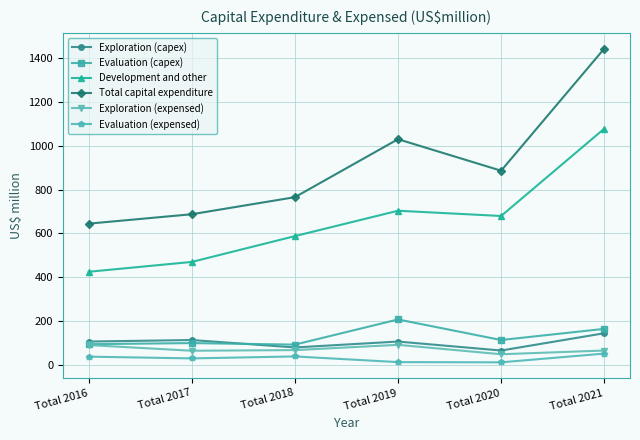

What is the difference between the second highest and second lowest values in the Evaluation (expensed) series?

26